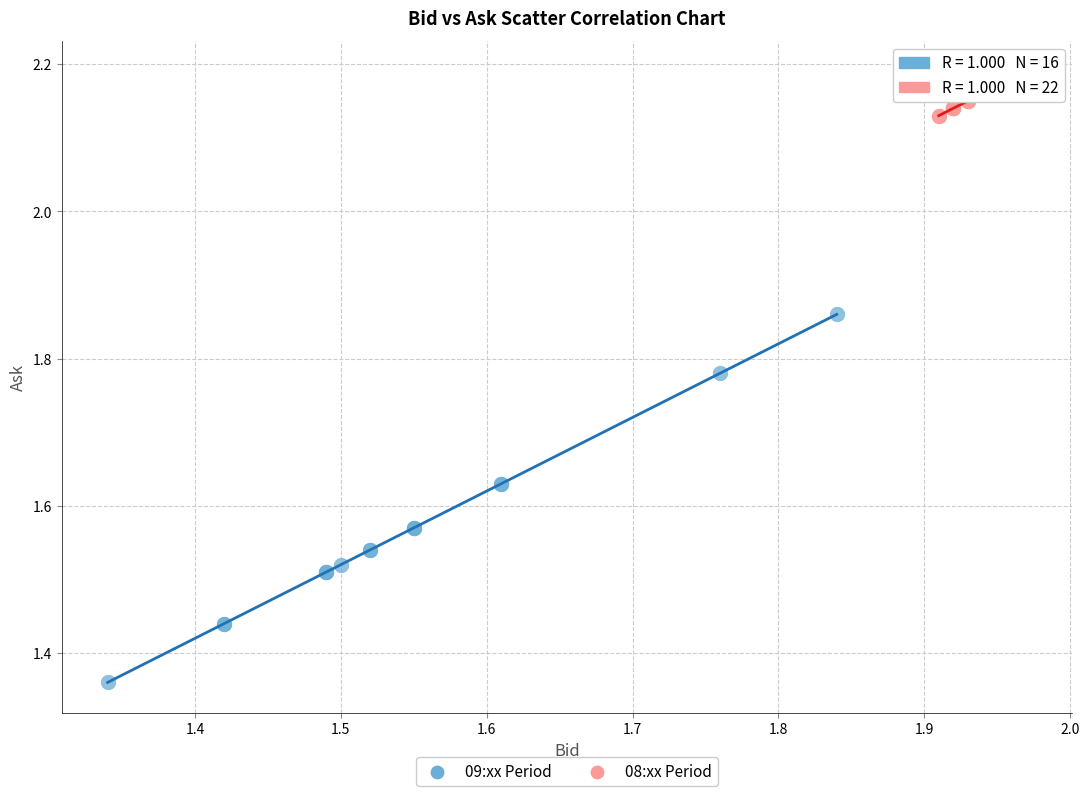

Which series contains the highest Y value?

08:xx Period